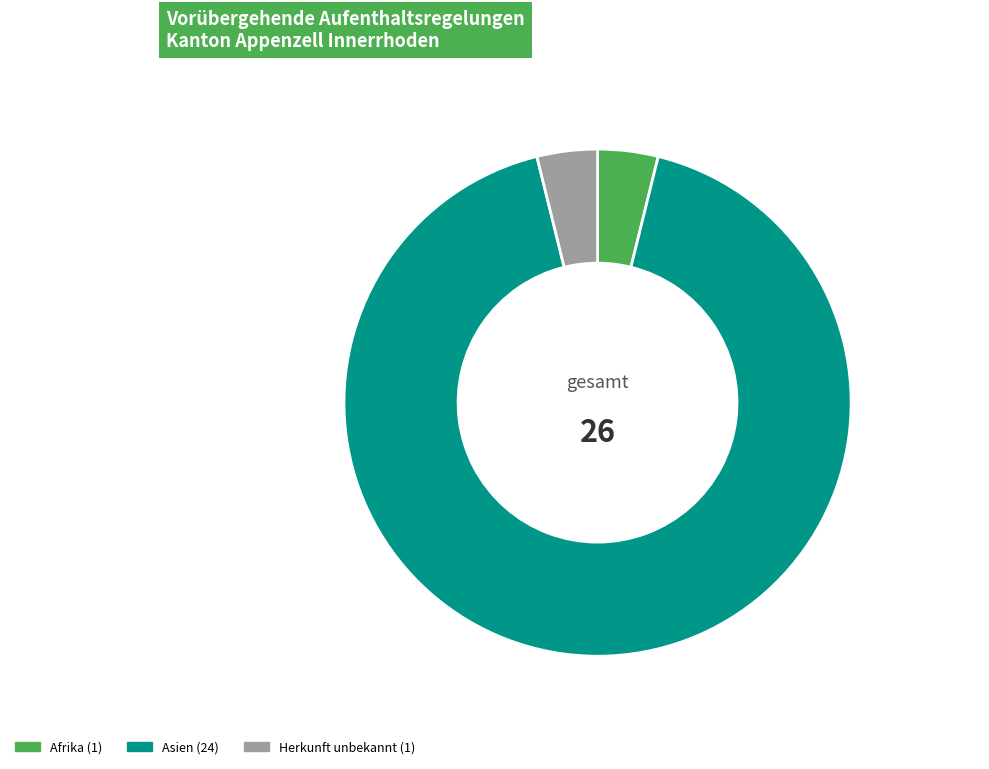

Is there a majority slice in this chart?

Yes